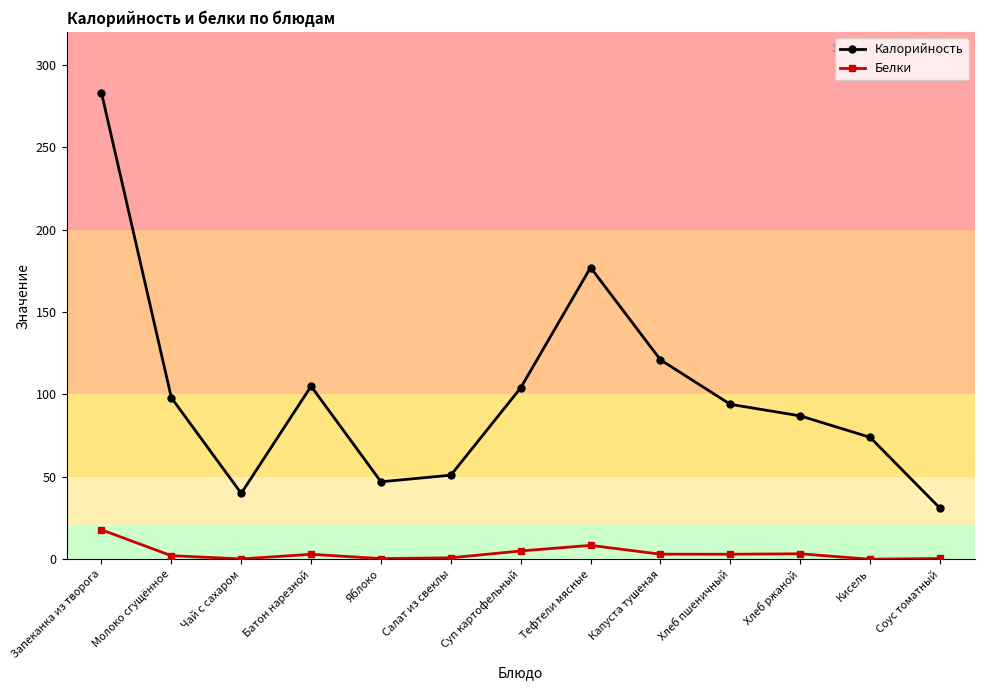

The Калорийность series shows 87.0 at Хлеб ржаной. True or false?

True